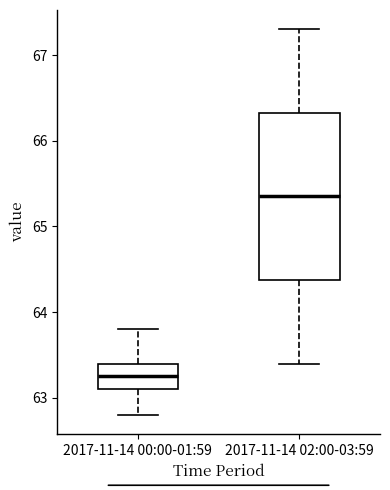

Where does the upper whisker of the box for 2017-11-14 02:00-03:59 end on the y-axis? The values are not printed on the chart, so give them approximately, as read against the axis.

67.3